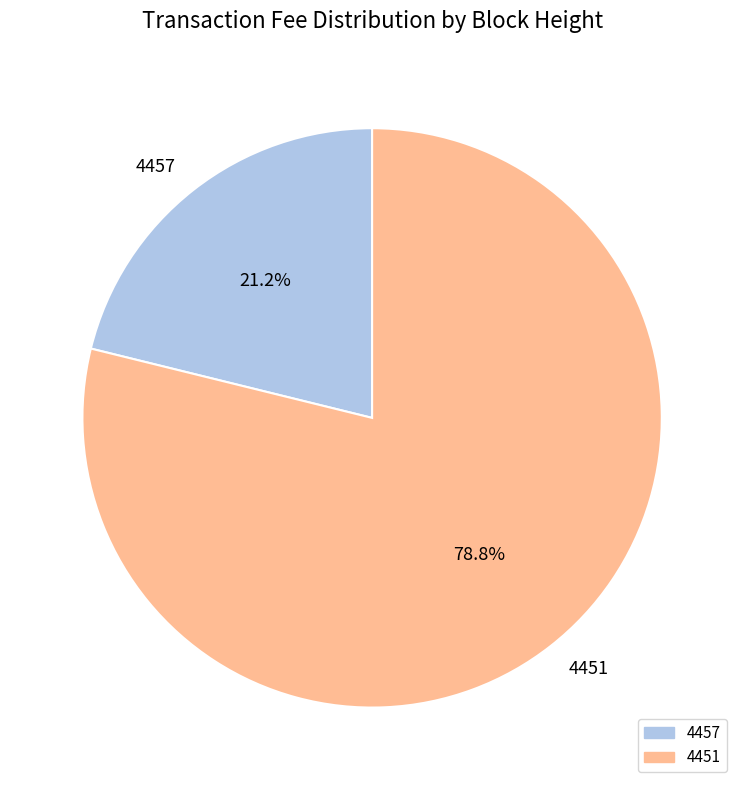

Is there any slice that represents more than half of the pie?

Yes